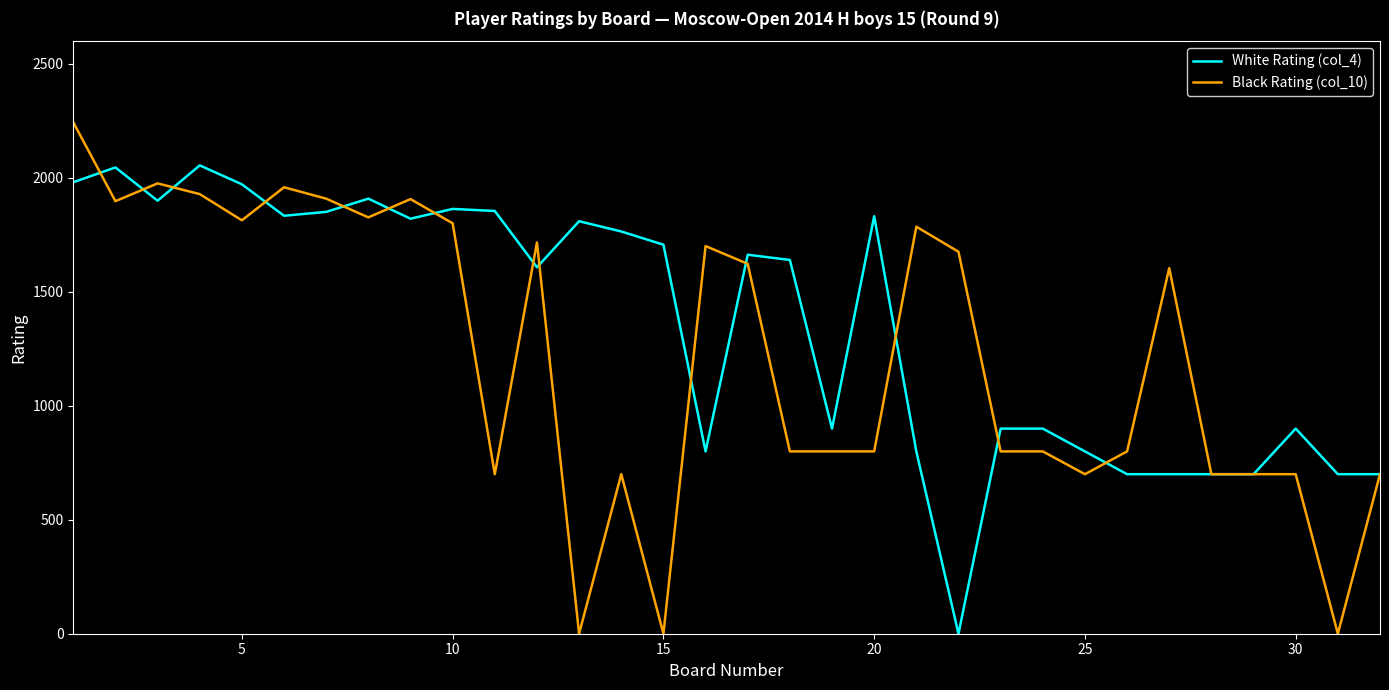

What is the maximum value shown in the chart?

2244